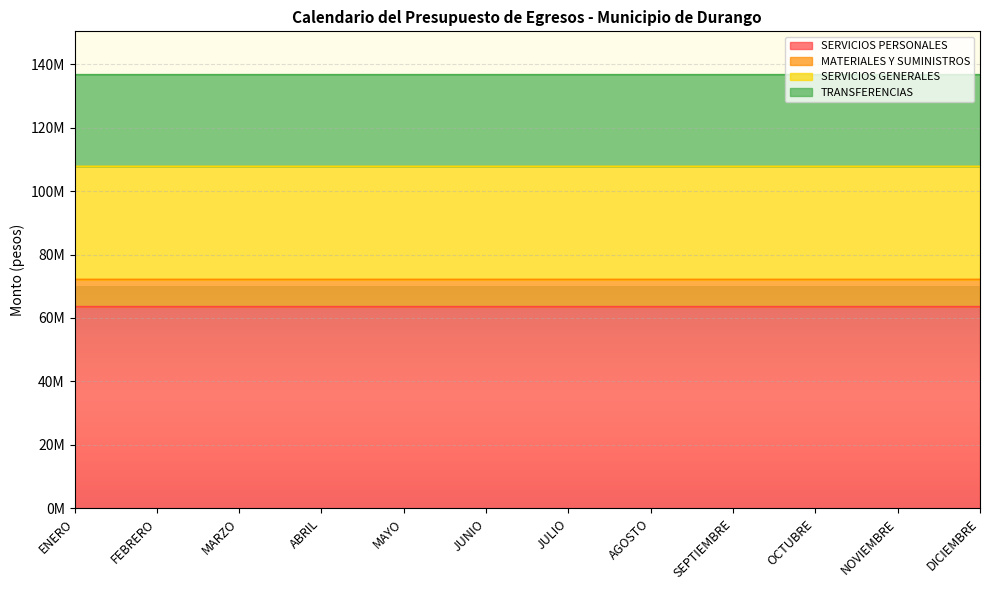

Does the chart display data point markers on the line(s)?

No